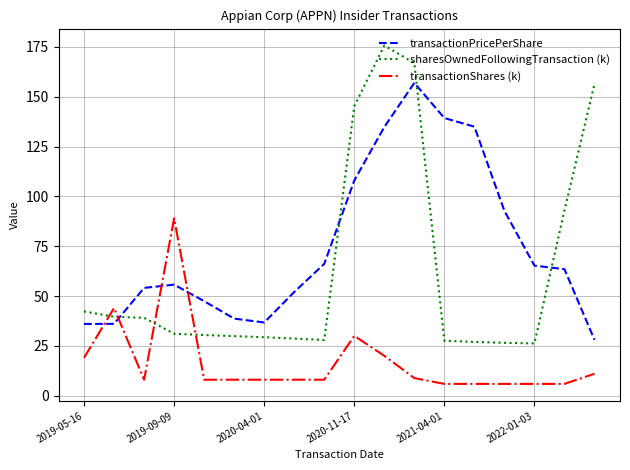

Which series has the largest range (max minus min)?

sharesOwnedFollowingTransaction (k)